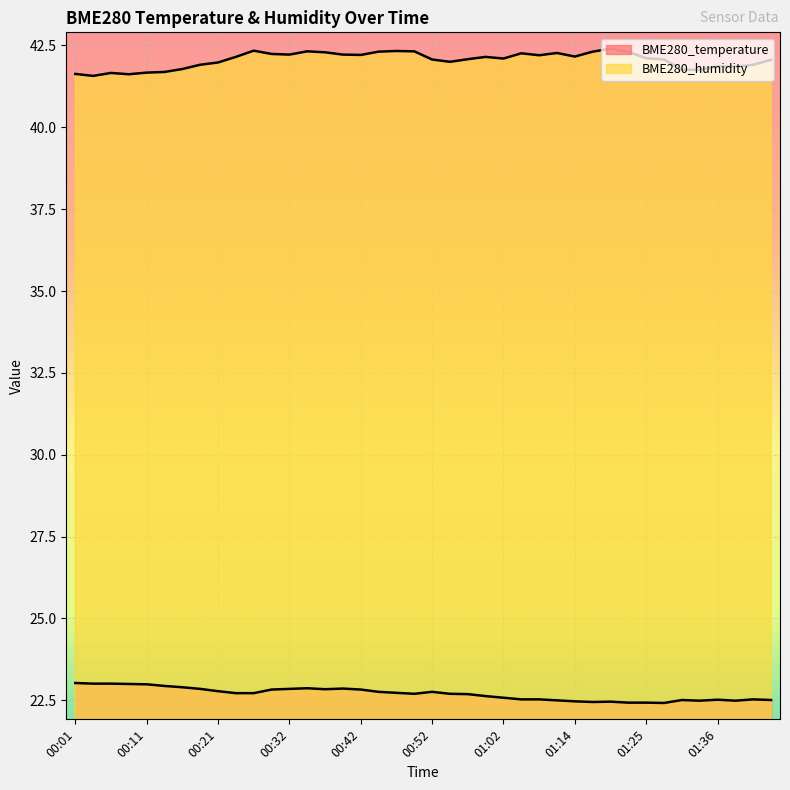

At which label does BME280_temperature reach its minimum?

01:28